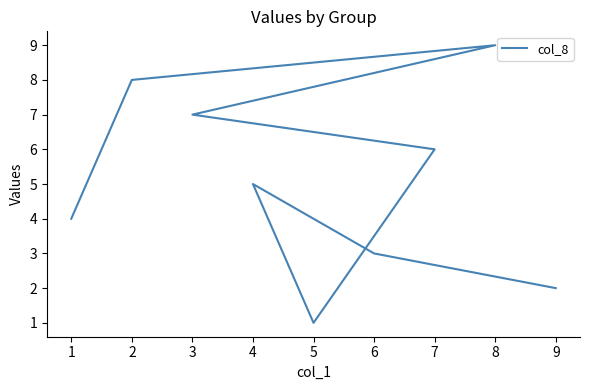

Count the number of categories in the chart.

9